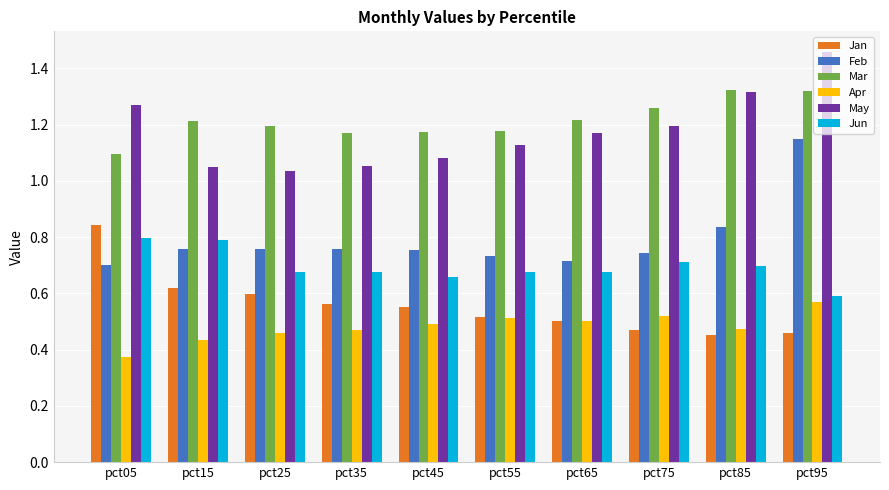

Which category has the highest value across all series?

pct95